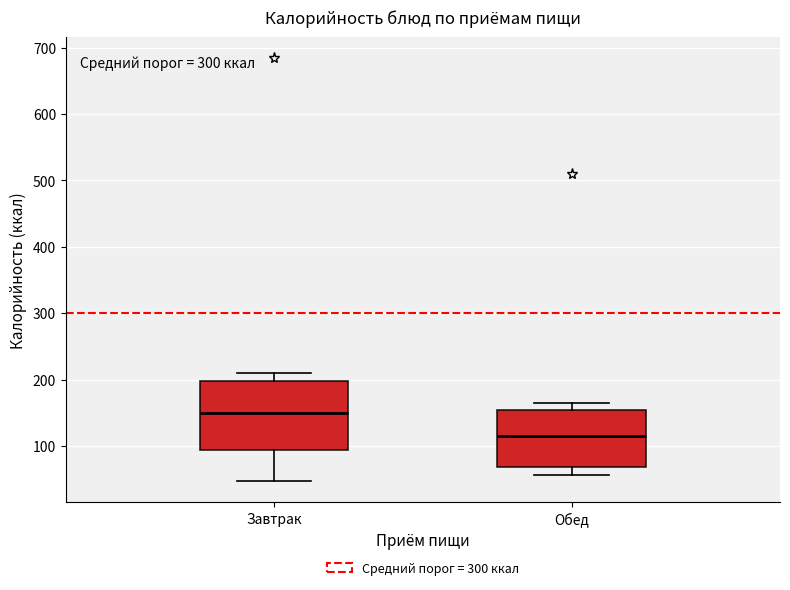

Reading left to right, read every box against the y-axis: the position of its median line, the range the box covers, and the ends of its whiskers. The values are not printed on the chart, so give them approximately, as read against the axis.

Завтрак: median 150, box 90 to 200, whiskers 50 to 210
Обед: median 120, box 70 to 160, whiskers 60 to 170